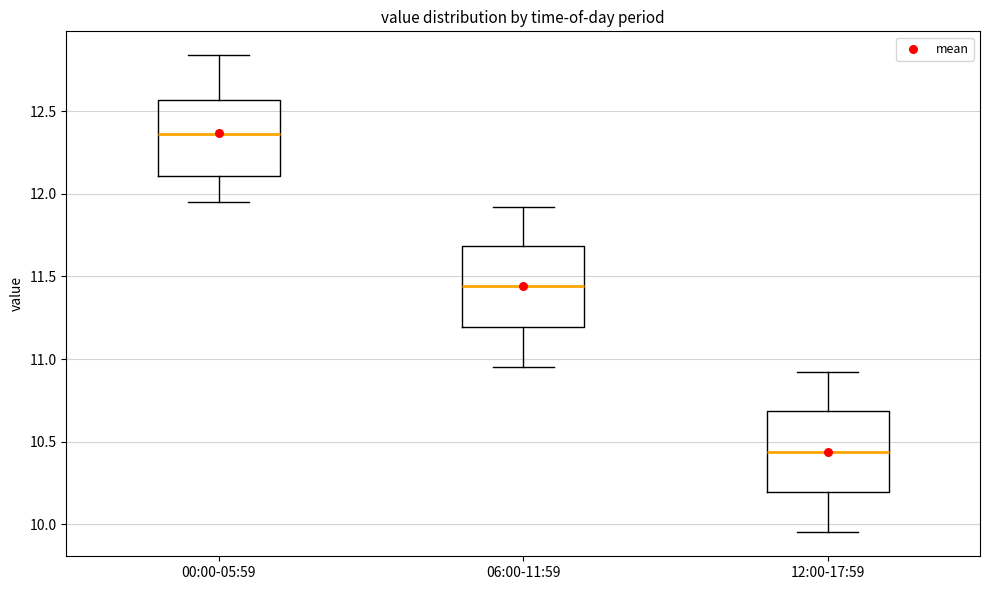

Where is the upper edge of the box for 06:00-11:59 on the y-axis? The values are not printed on the chart, so give them approximately, as read against the axis.

11.70